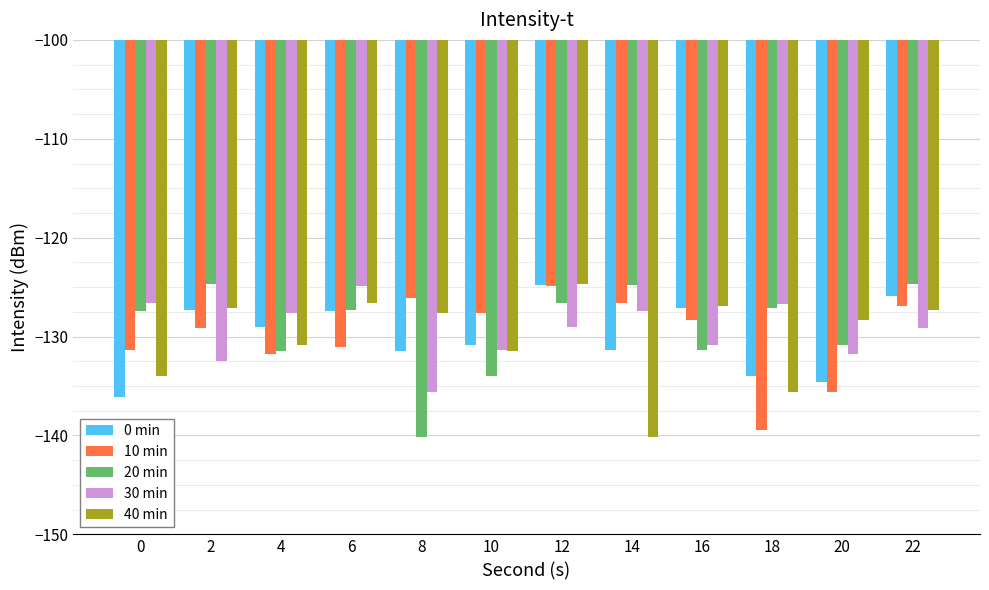

What is the difference between the highest and lowest values at 12?

4.4